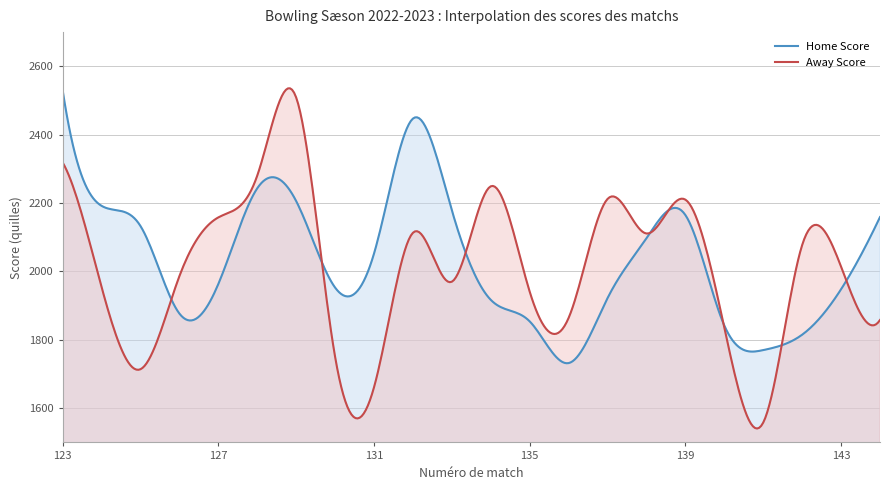

What is the sum of all Home Score values?

811183.8